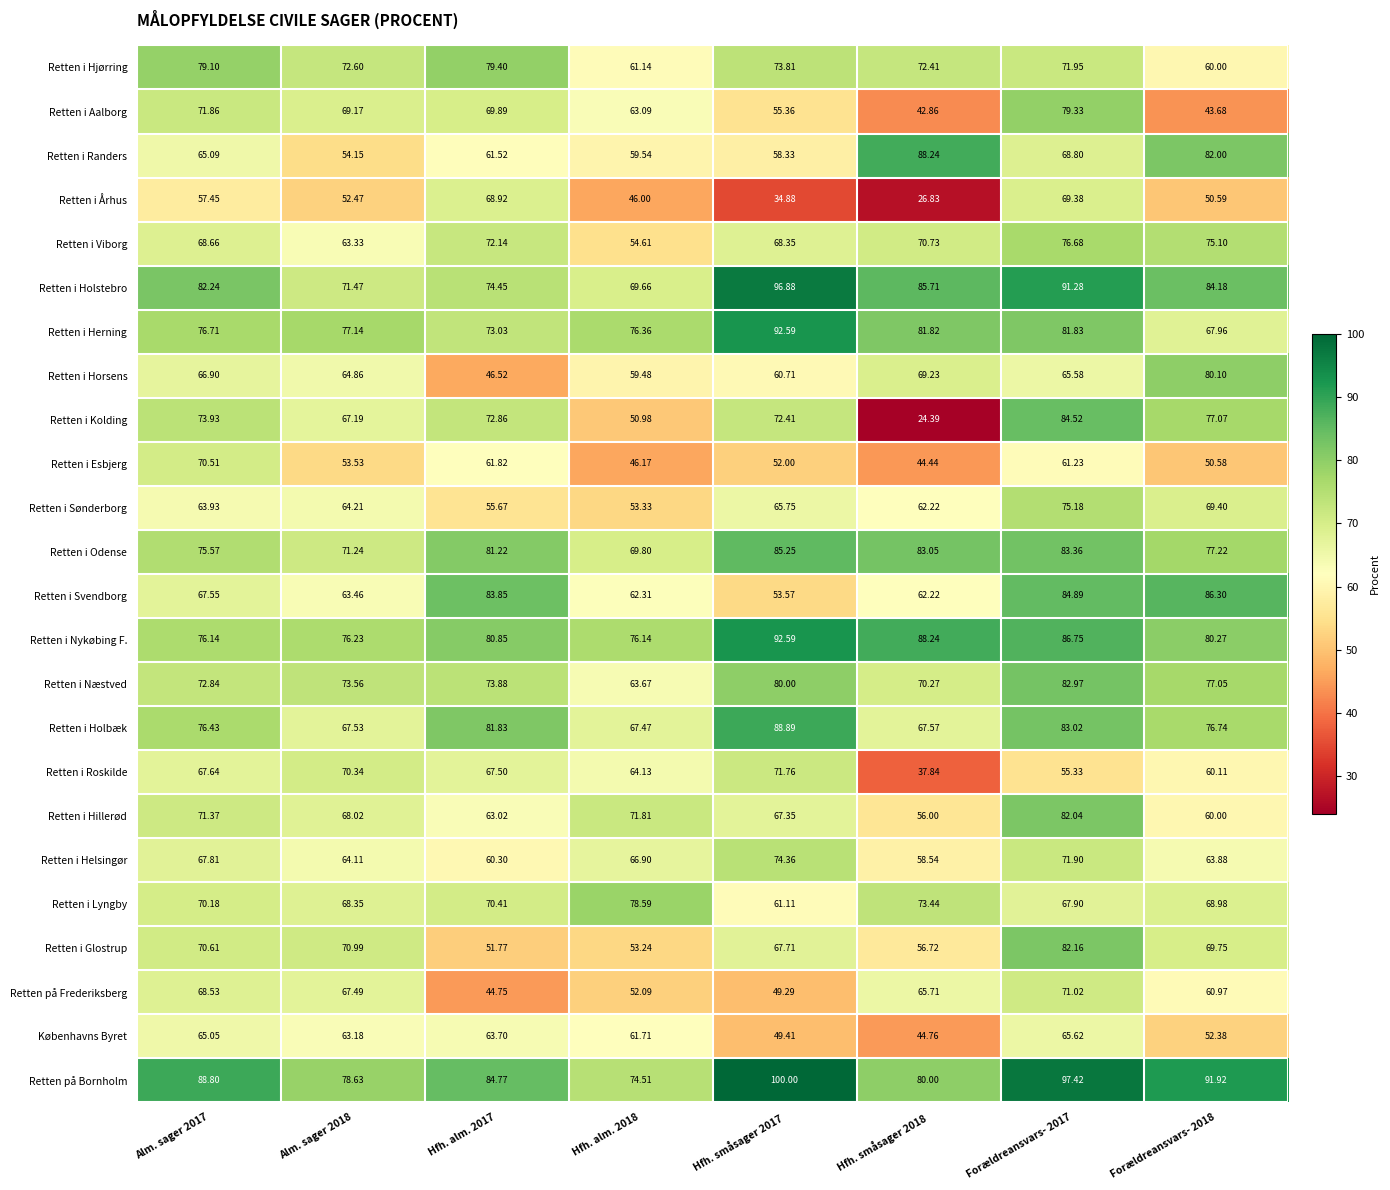

At Hfh. alm. 2018, list the series in order from largest to smallest.

Retten i Lyngby, Retten i Herning, Retten i Nykøbing F., Retten på Bornholm, Retten i Hillerød, Retten i Odense, Retten i Holstebro, Retten i Holbæk, Retten i Helsingør, Retten i Roskilde, Retten i Næstved, Retten i Aalborg, Retten i Svendborg, Københavns Byret, Retten i Hjørring, Retten i Randers, Retten i Horsens, Retten i Viborg, Retten i Sønderborg, Retten i Glostrup, Retten på Frederiksberg, Retten i Kolding, Retten i Esbjerg, Retten i Århus